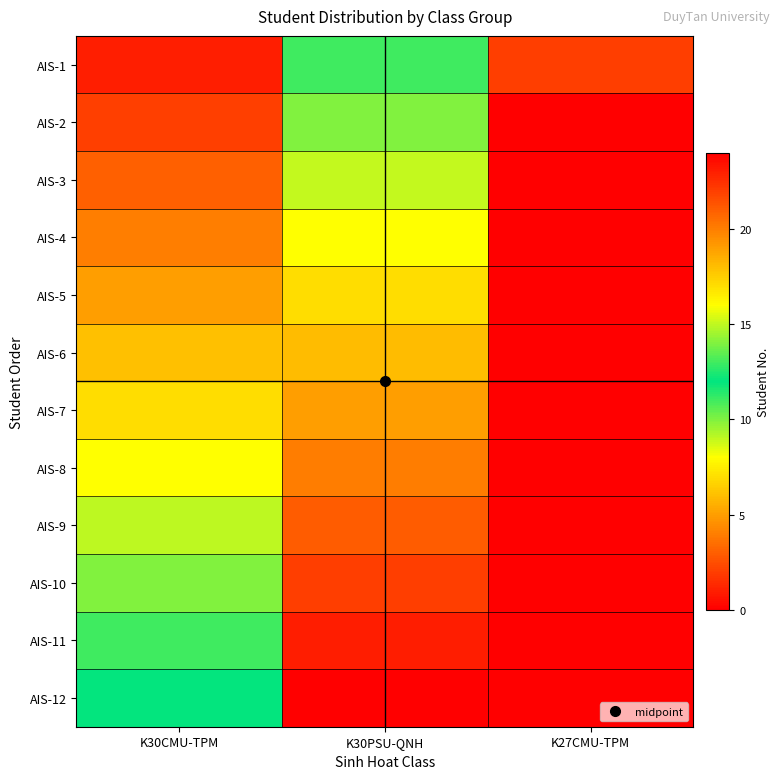

Rank the series by their maximum value, from lowest to highest.

AIS-2, AIS-3, AIS-4, AIS-5, AIS-6, AIS-7, AIS-8, AIS-9, AIS-1, AIS-10, AIS-11, AIS-12